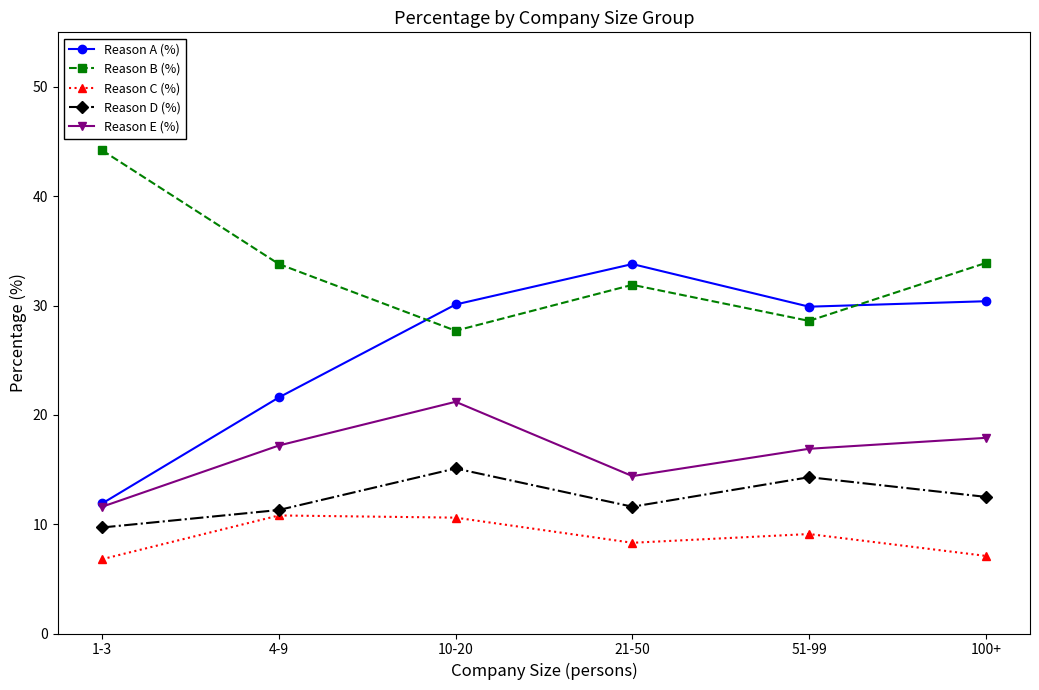

The value of Reason E (%) at 21-50 is 14.4. True or false?

True